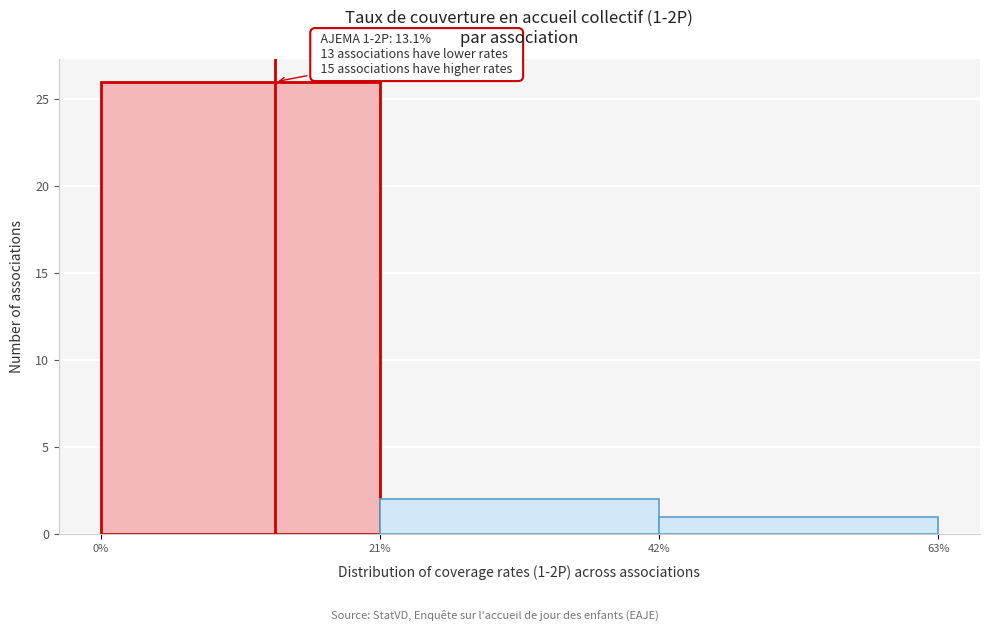

Over which range of the x-axis is the bar tallest?

0% to 21%